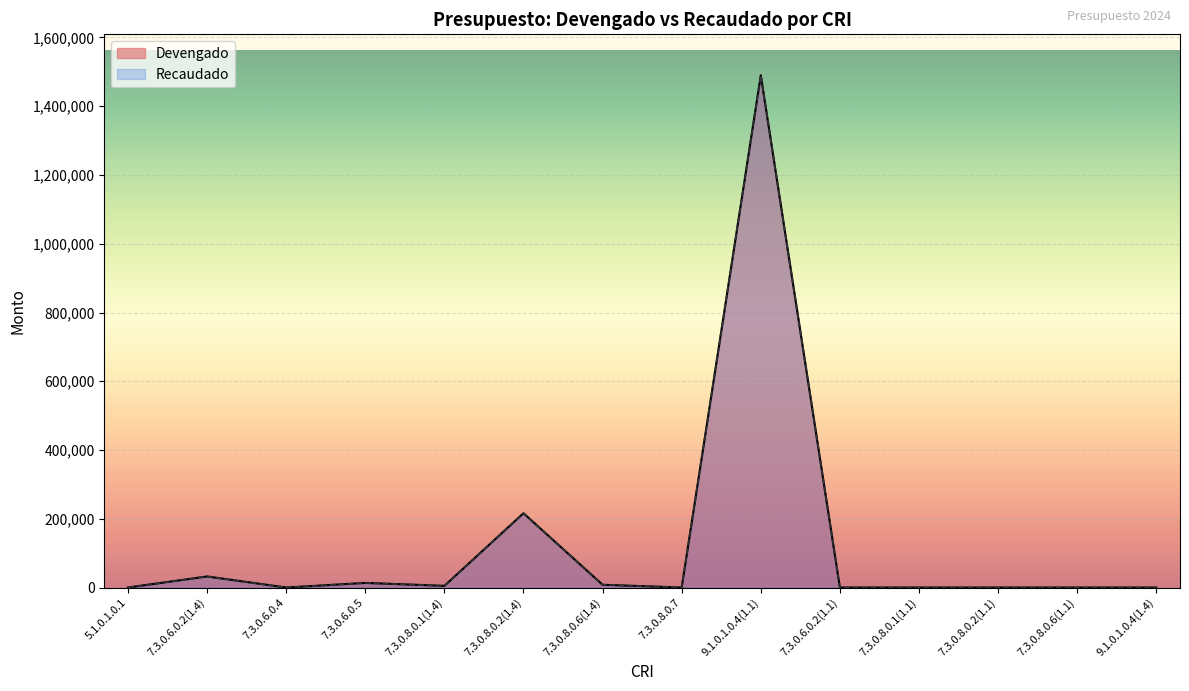

What is the average value of the Recaudado series?

126040.8